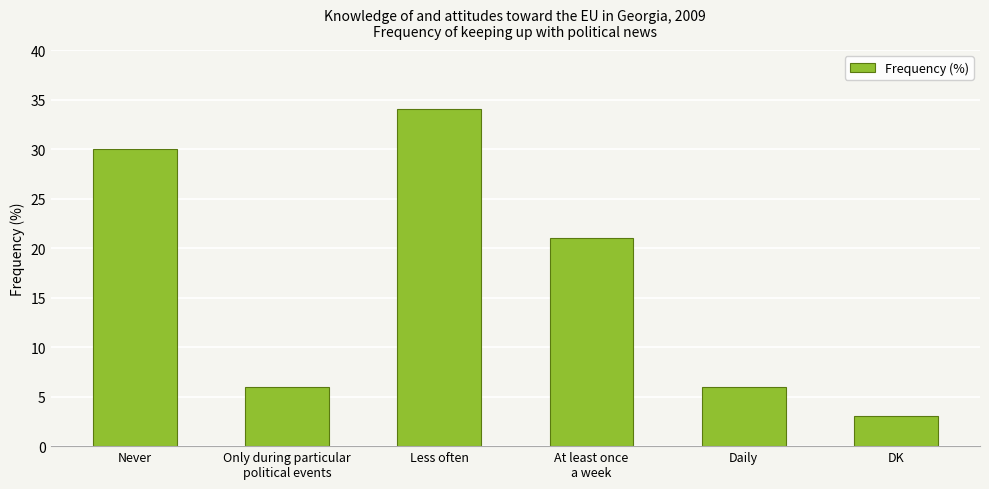

True or false: the data shows 8 at Daily.

False